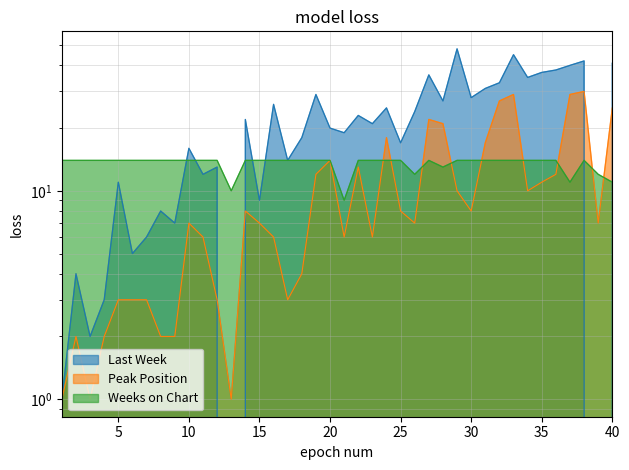

True or false: Peak Position and Weeks on Chart intersect in this chart.

True